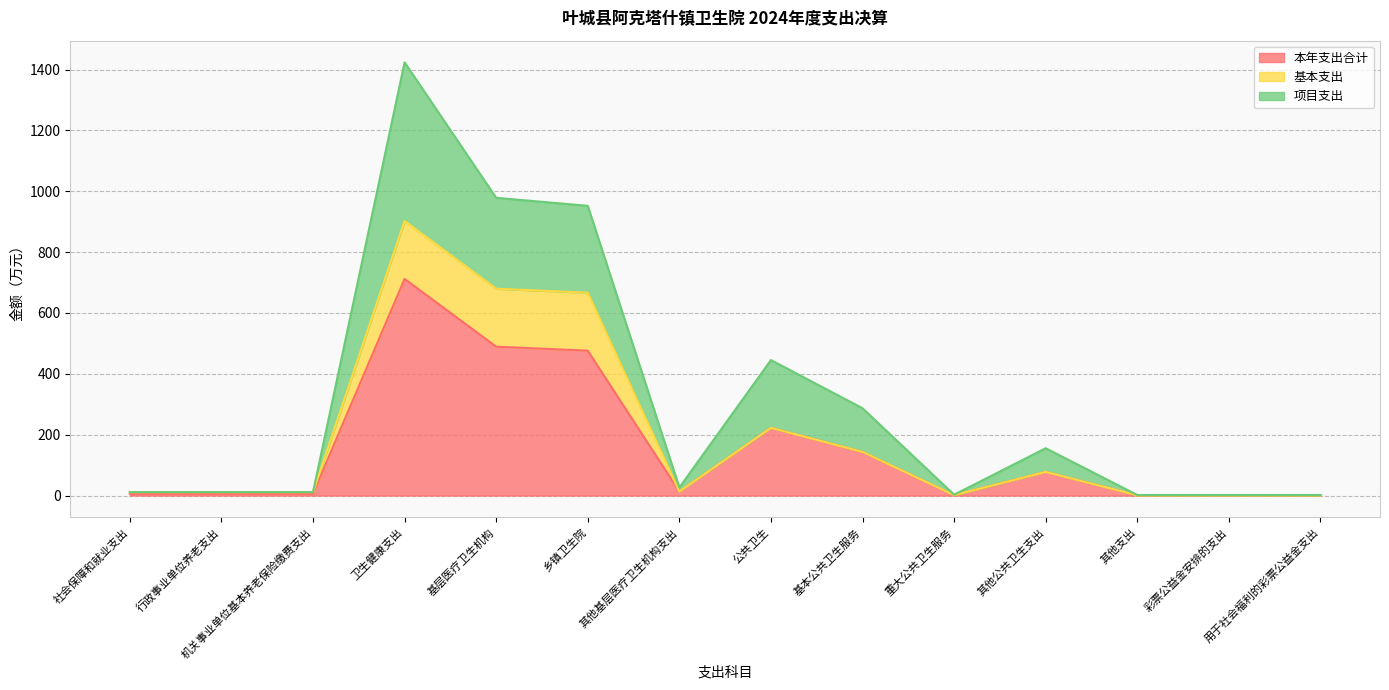

At which category is the sum across all series the highest?

卫生健康支出